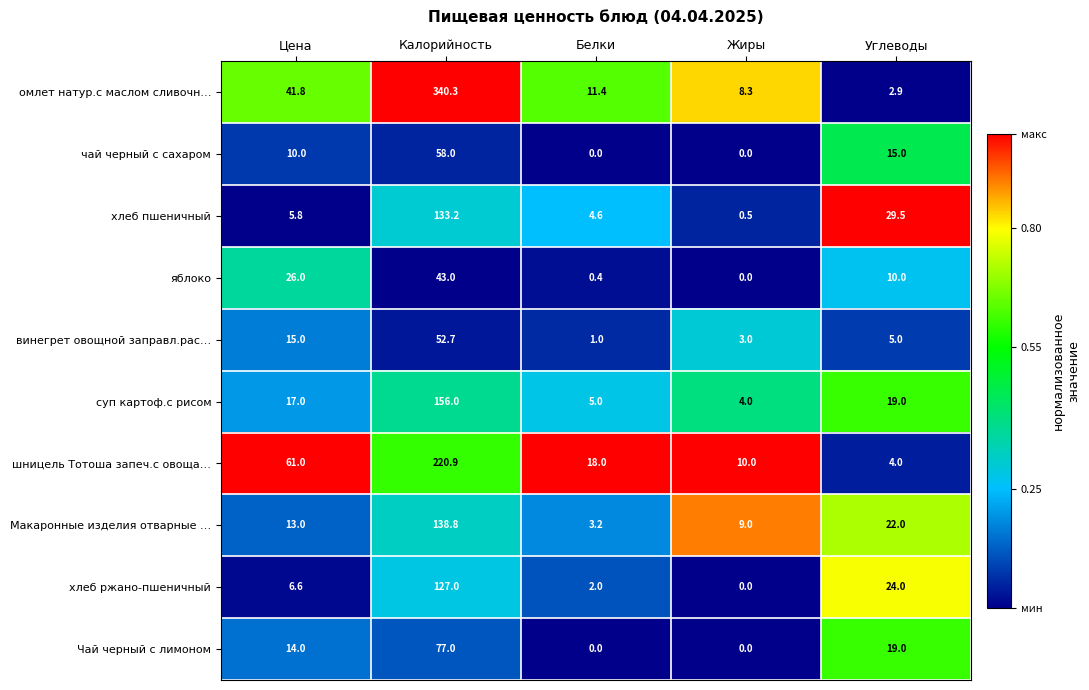

The value of чай черный с сахаром at Цена is 10.0. True or false?

True